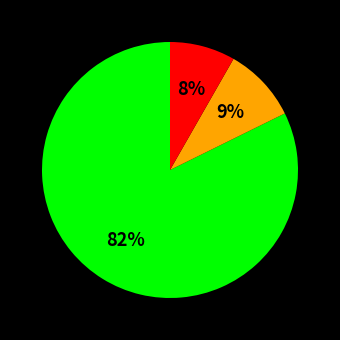

To the nearest percent, what is the average slice percentage?

33%